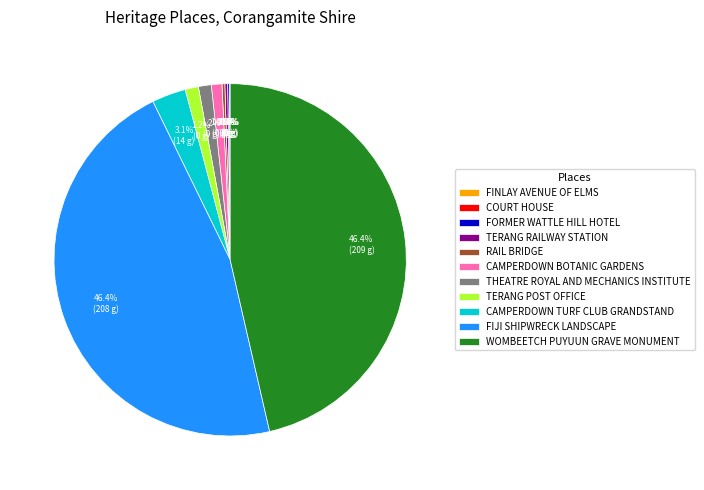

To the nearest percent, what is the difference between the largest and smallest slice percentages?

46%